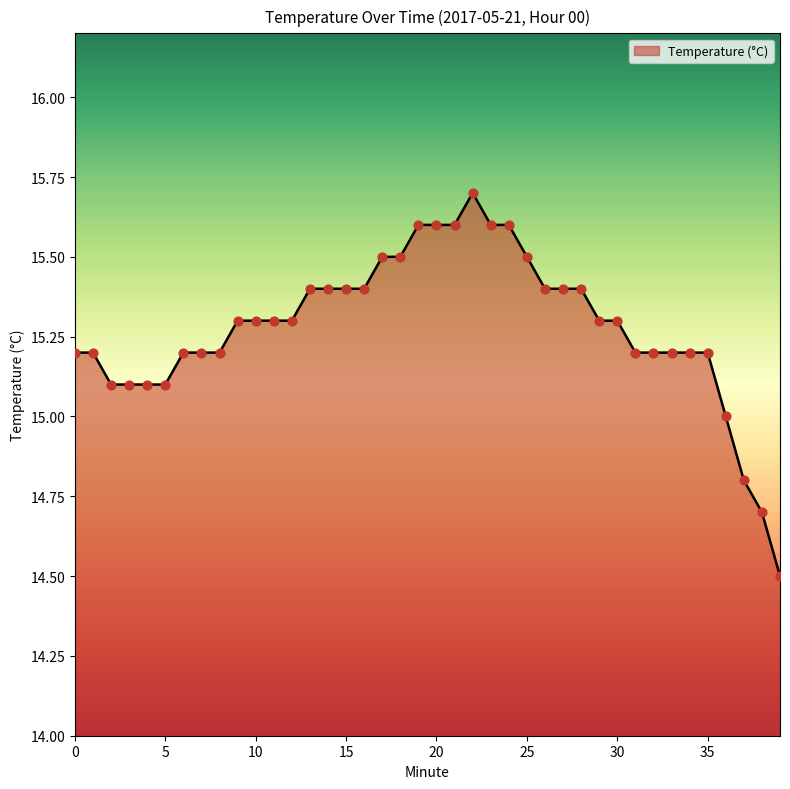

What is the maximum value shown in the chart?

15.7